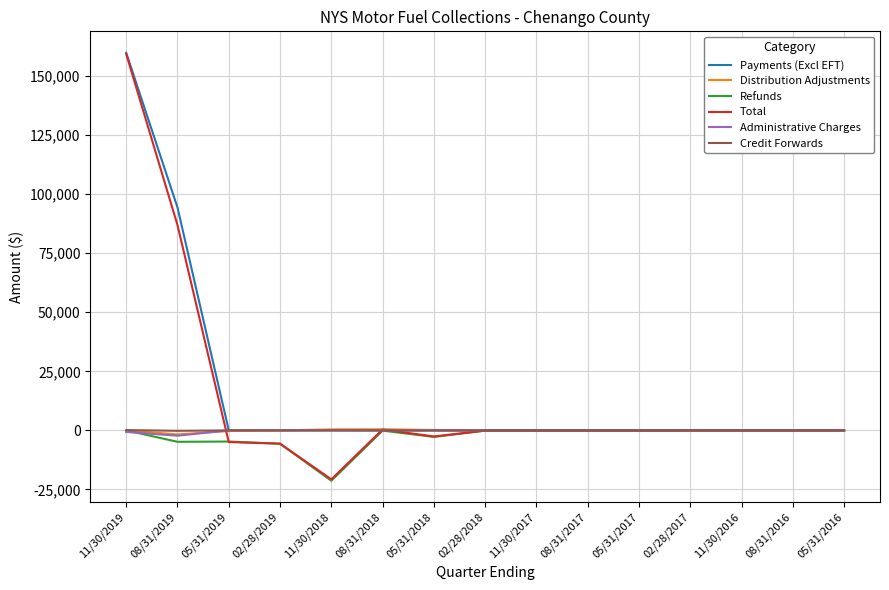

Which category has the highest value across all series?

11/30/2019